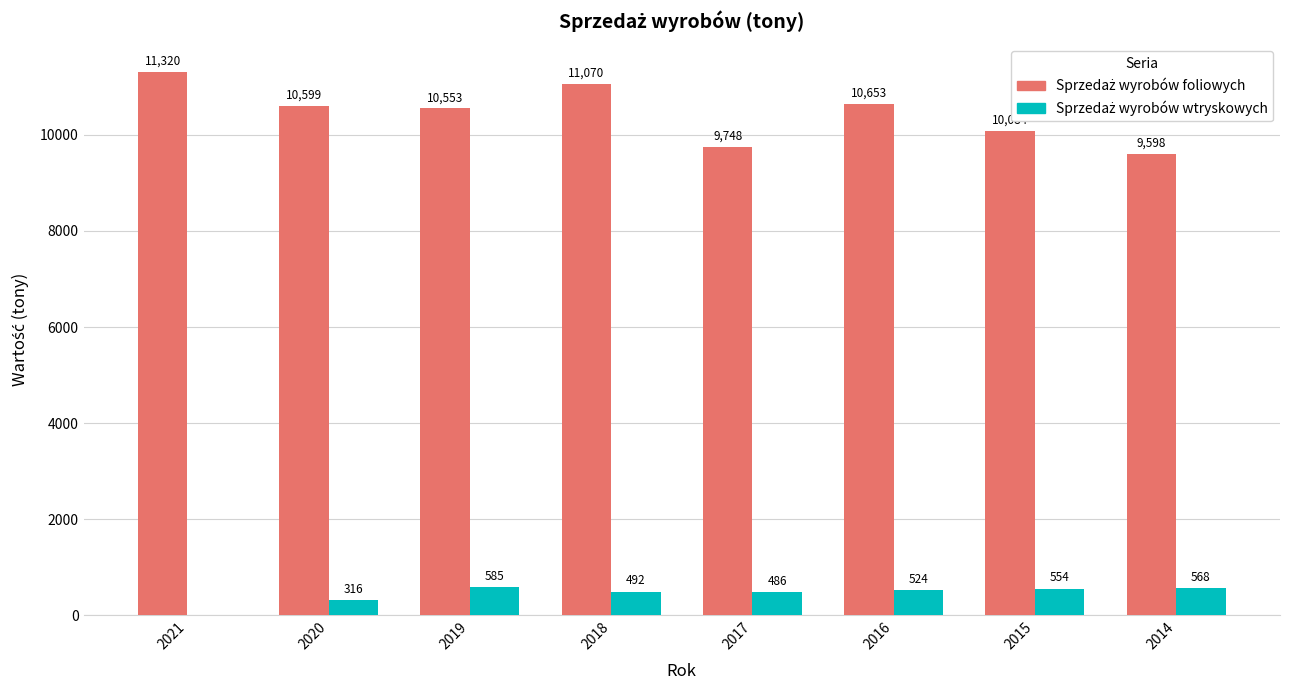

What is the total value across all series at 2014?

10166